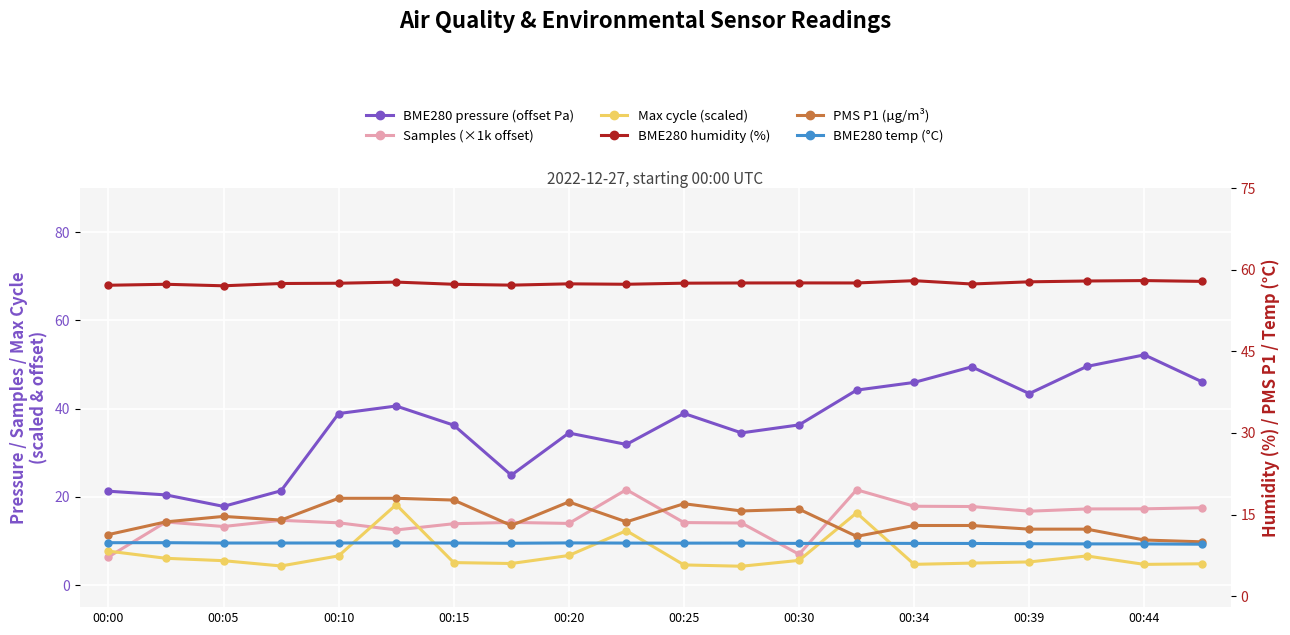

What is the maximum value for PMS P1 (µg/m³)?

18.0